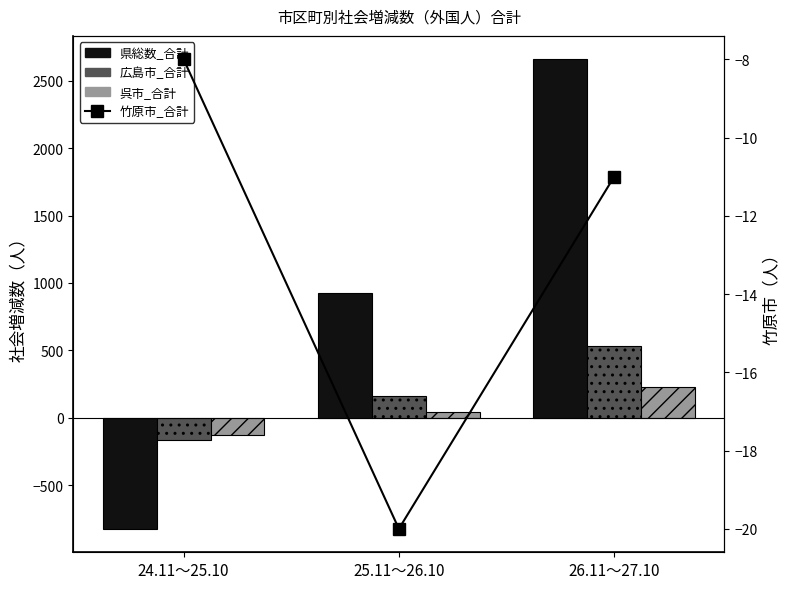

At which label does 呉市_合計 first exceed 43?

26.11～27.10